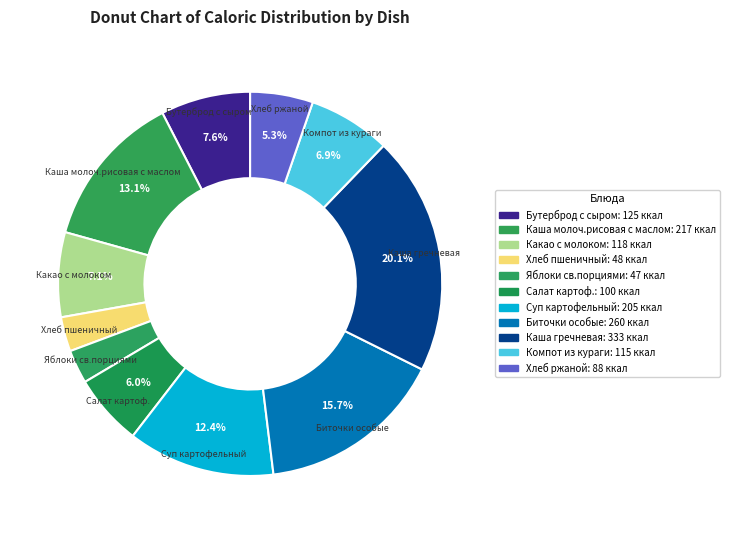

To the nearest percent, what is the average slice percentage?

9%